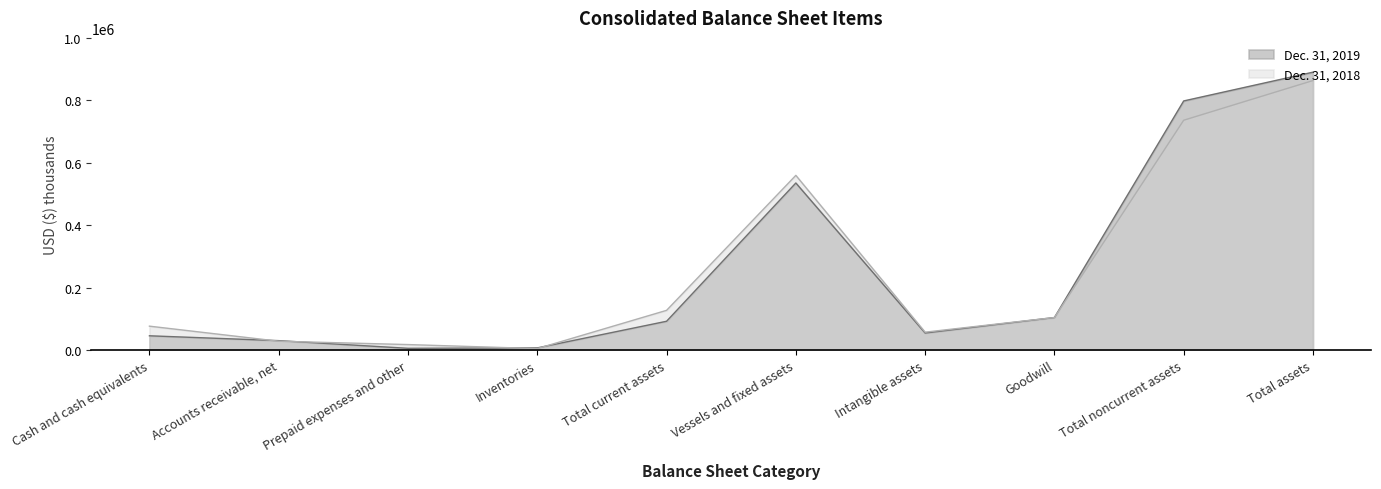

What is the sum of all Dec. 31, 2018 values?

2574357